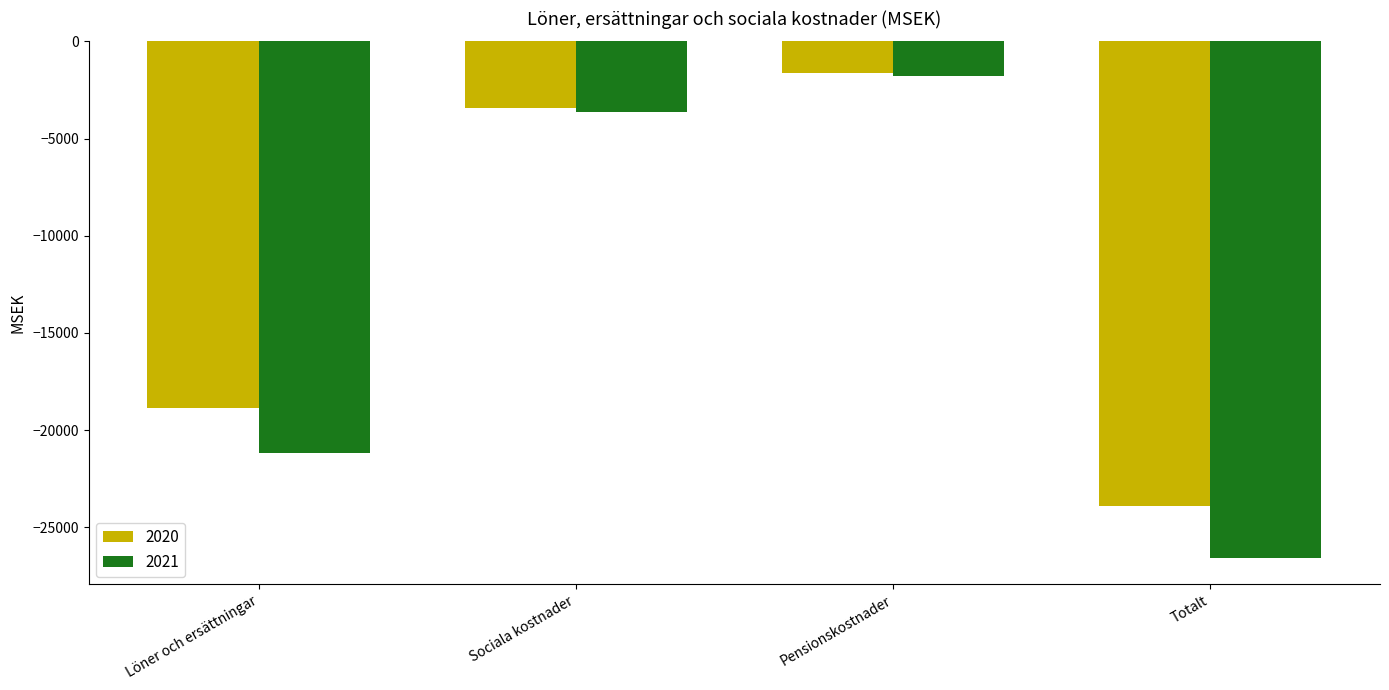

What is the difference between the maximum and minimum values in the 2020 series?

22279